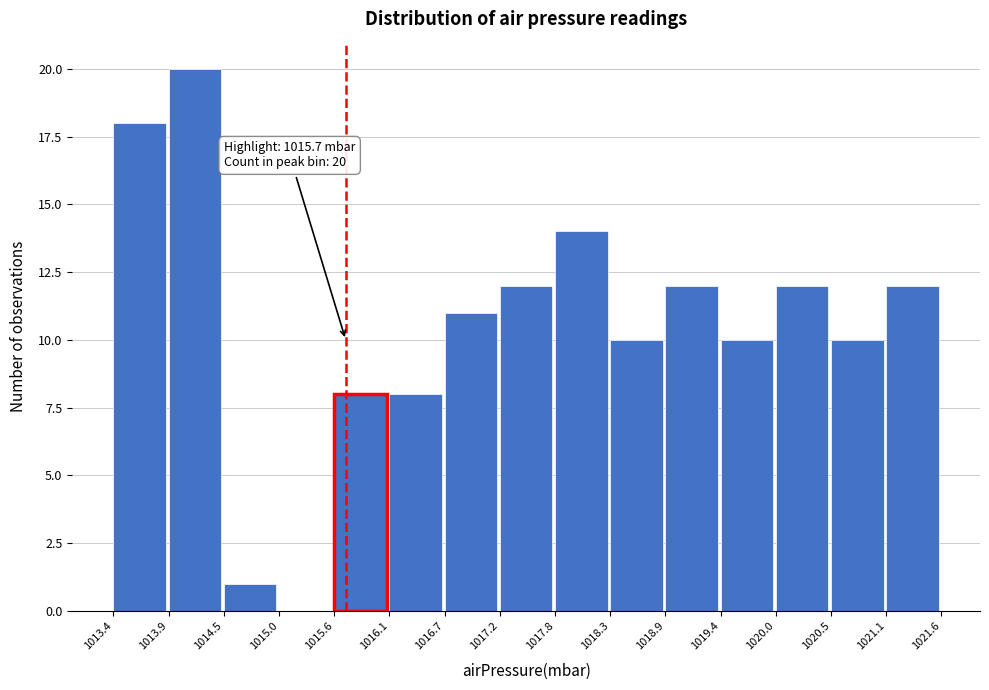

Over which range of the x-axis is the bar tallest?

1013.9 to 1014.5